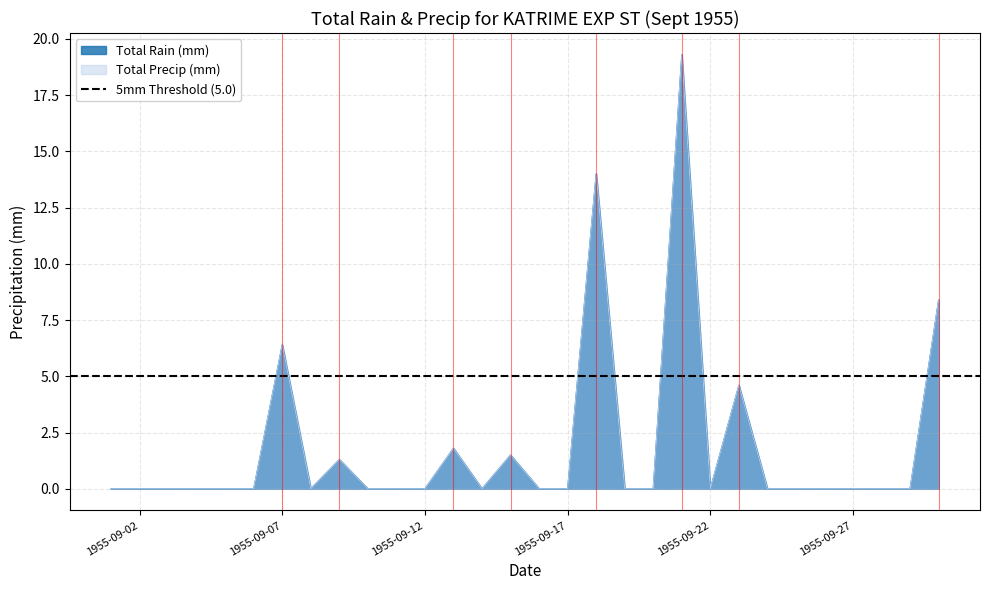

In Total Precip (mm), how many points are higher than both neighbors (excluding endpoints)?

7